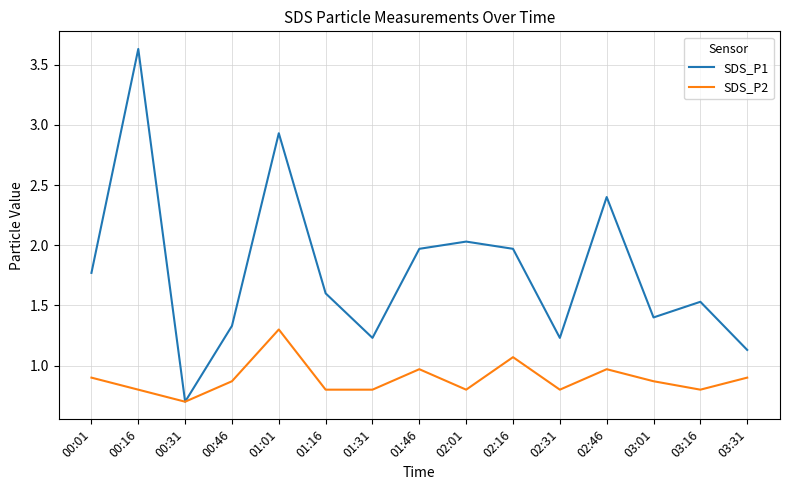

Read the SDS_P1 value at 00:46.

1.3